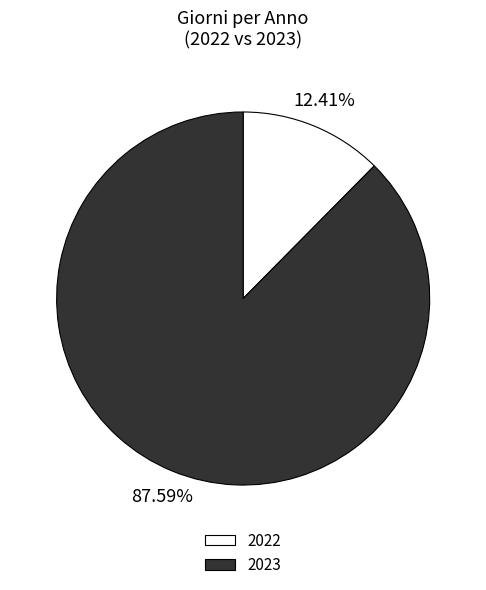

Is the sum of 2022 and 2023 greater than half?

Yes